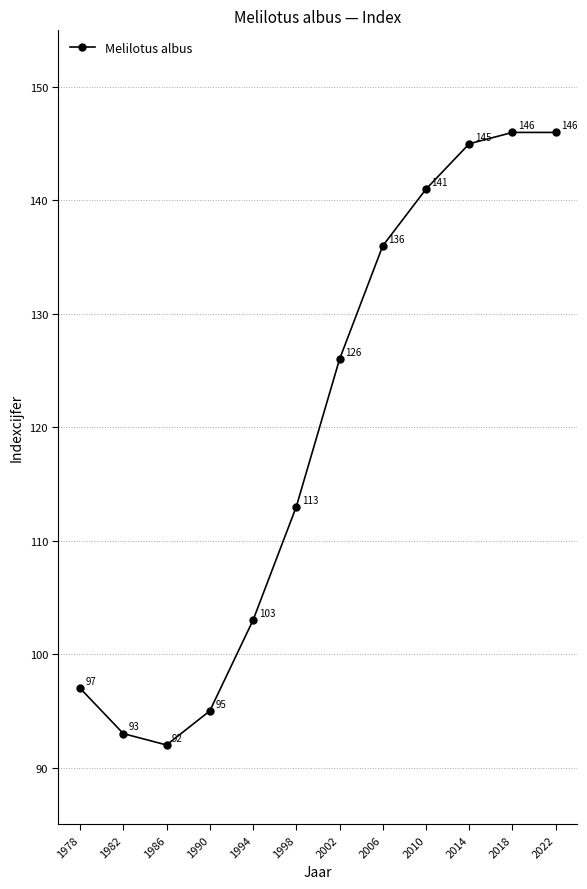

What is the difference between the maximum and minimum values?

54